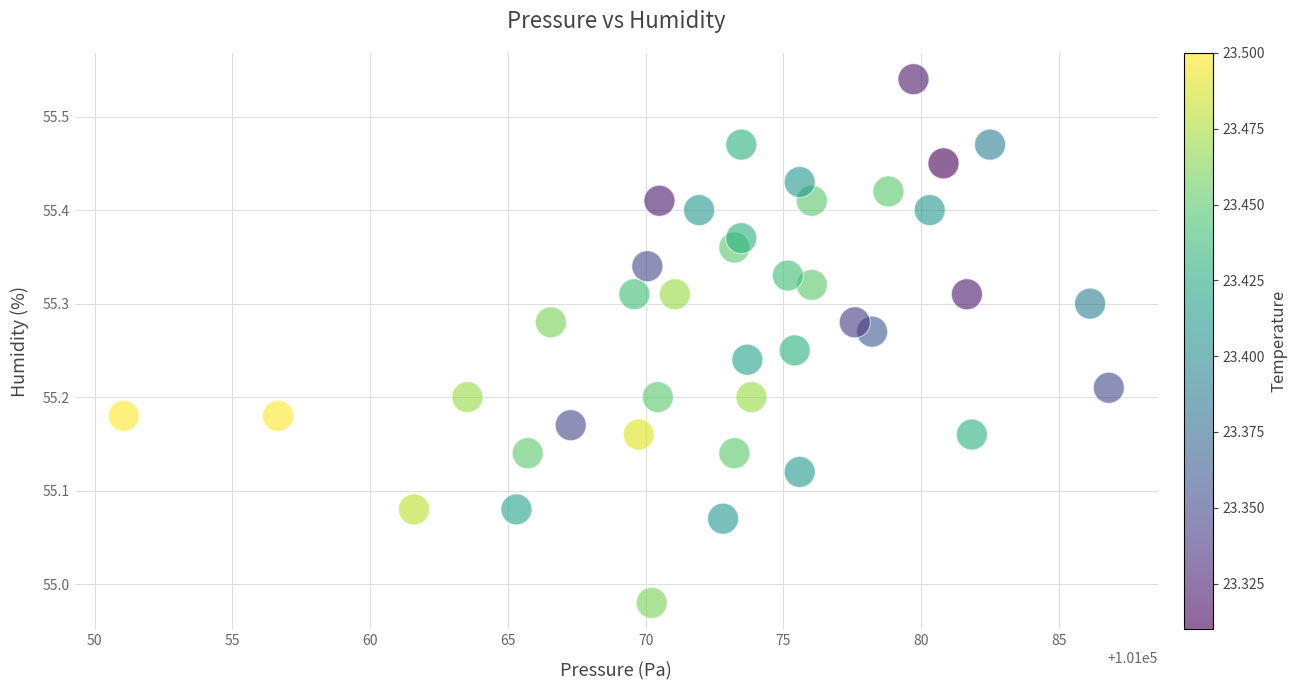

What is the range of Y values (max minus min)?

0.6